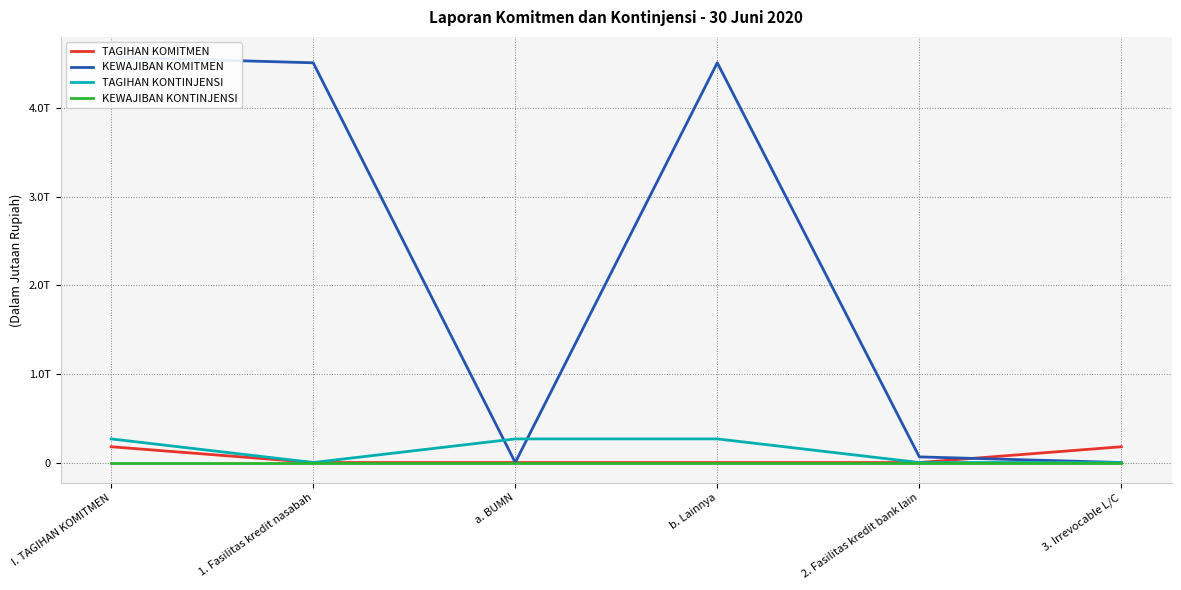

What is the difference between the second highest and second lowest values in the TAGIHAN KOMITMEN series?

178207